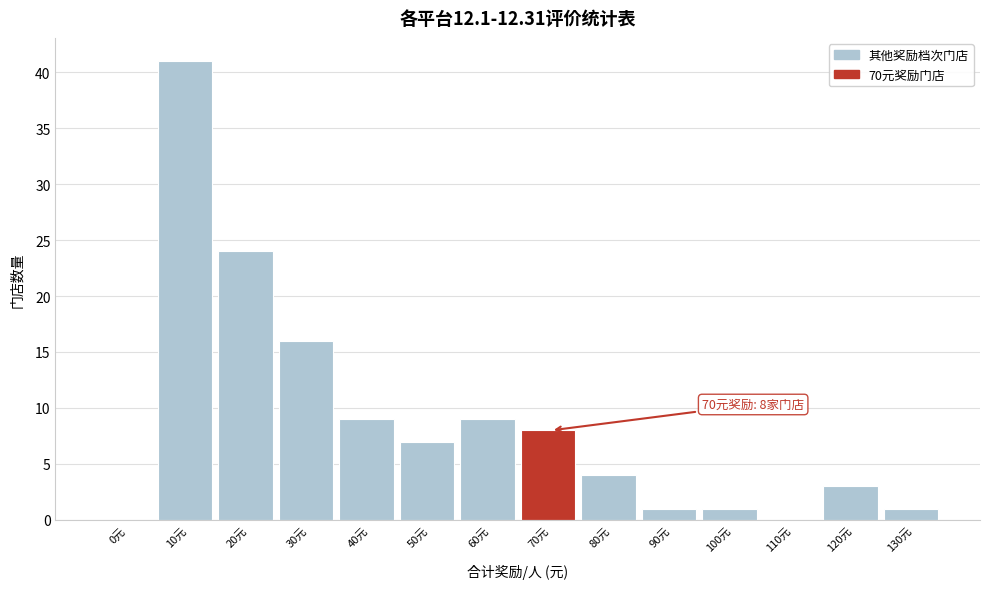

Reading right to left, extract all data points from this chart.

130元=1	120元=3	110元=0	100元=1	90元=1	80元=4	70元=8	60元=9	50元=7	40元=9	30元=16	20元=24	10元=41	0元=0